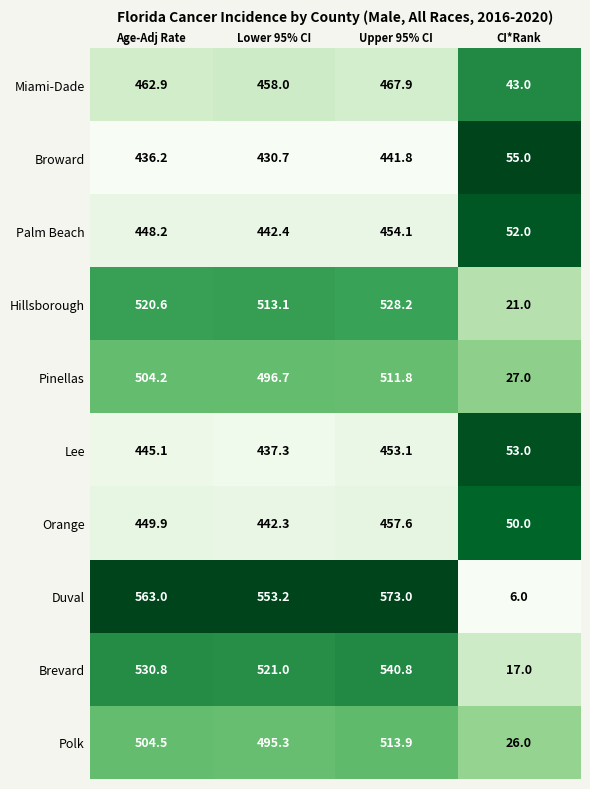

List the labels in order of Hillsborough value, smallest first.

CI*Rank, Lower 95% CI, Age-Adj Rate, Upper 95% CI